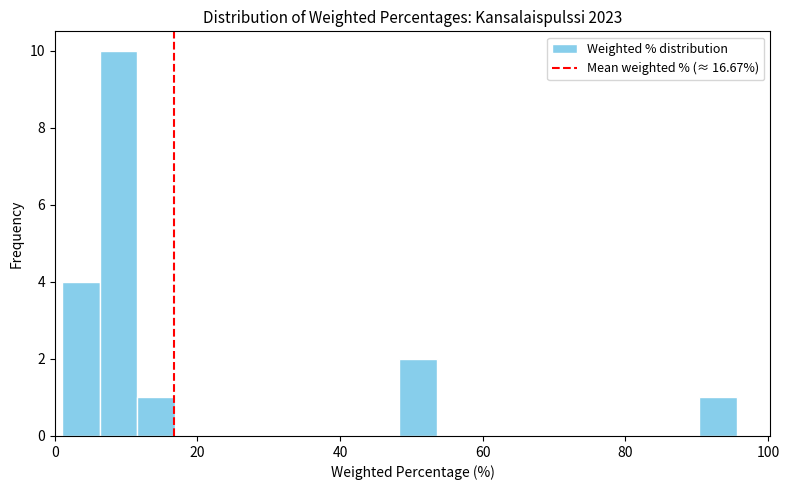

Around what value on the x-axis is the tallest bar? Give the approximate position of its centre, as read against the axis.

8